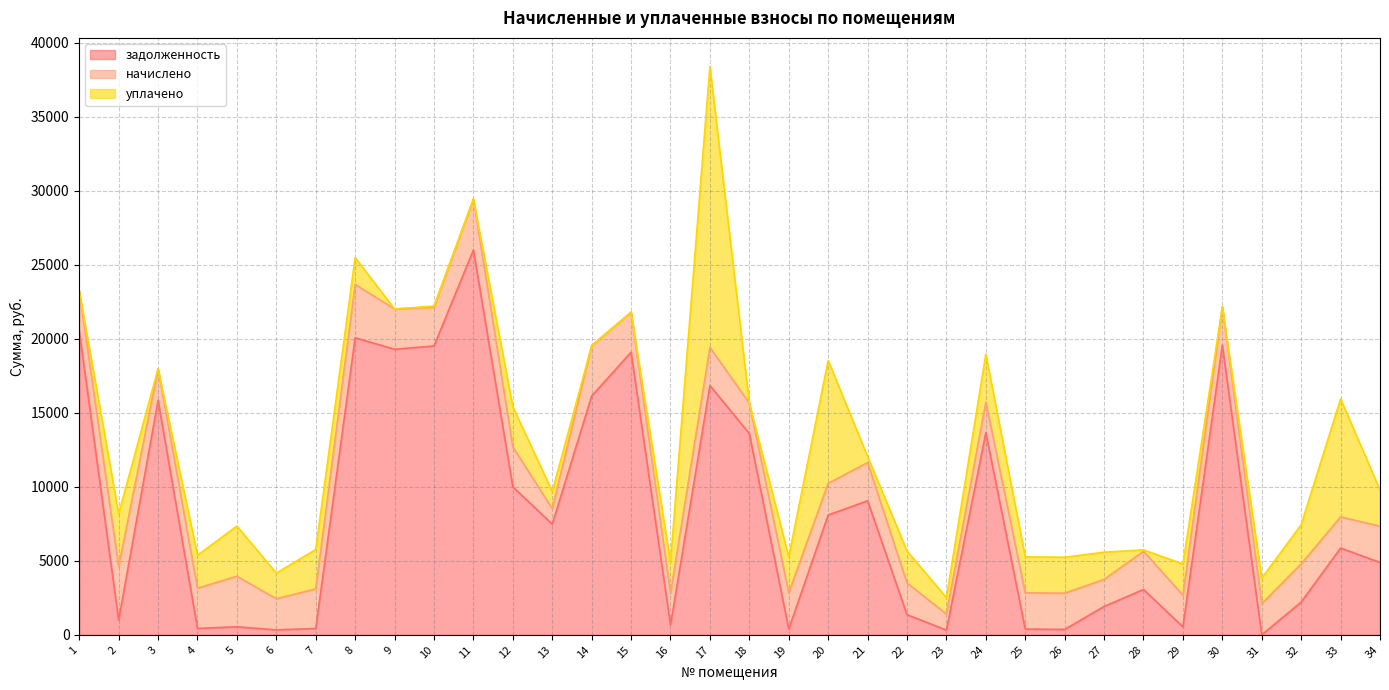

After their last crossing, which series has the higher values: уплачено or начислено?

начислено